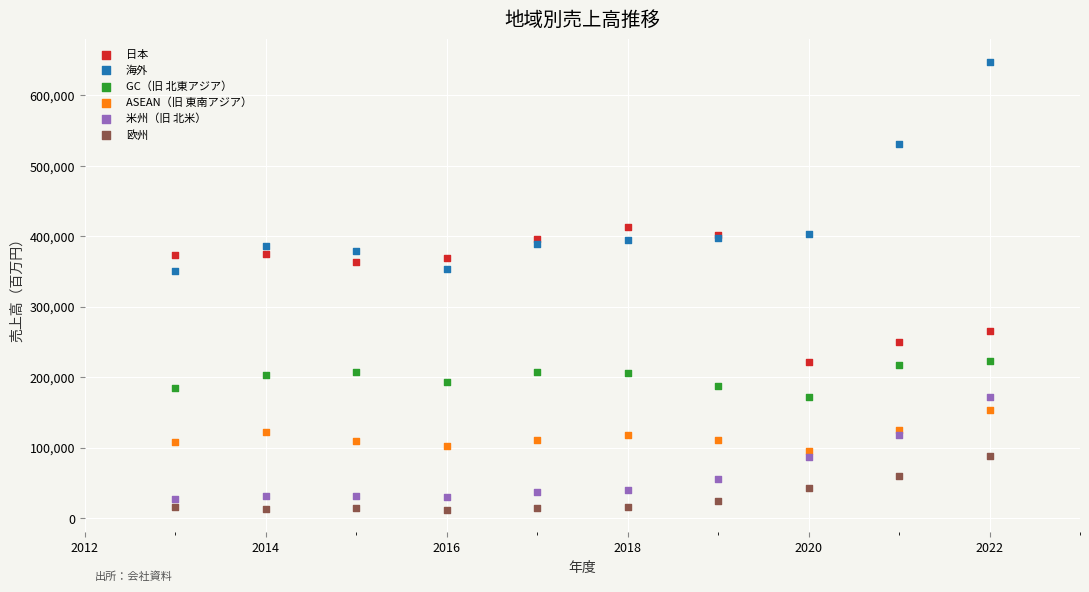

Which series has the widest spread of Y values?

海外